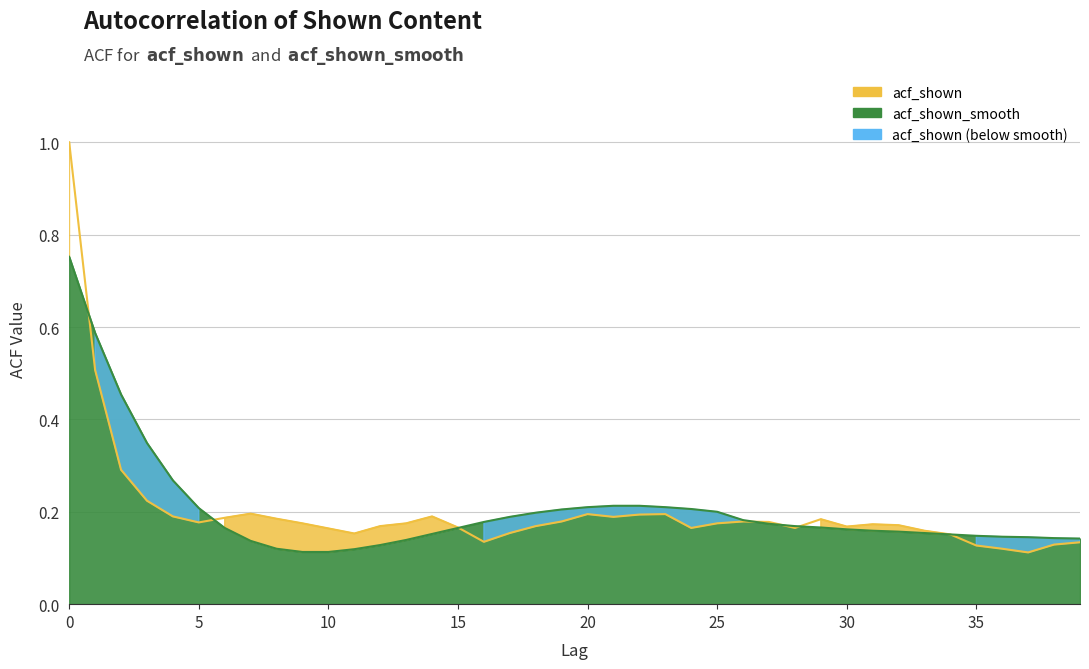

The value of acf_shown_smooth at 15 is 0.2. True or false?

True